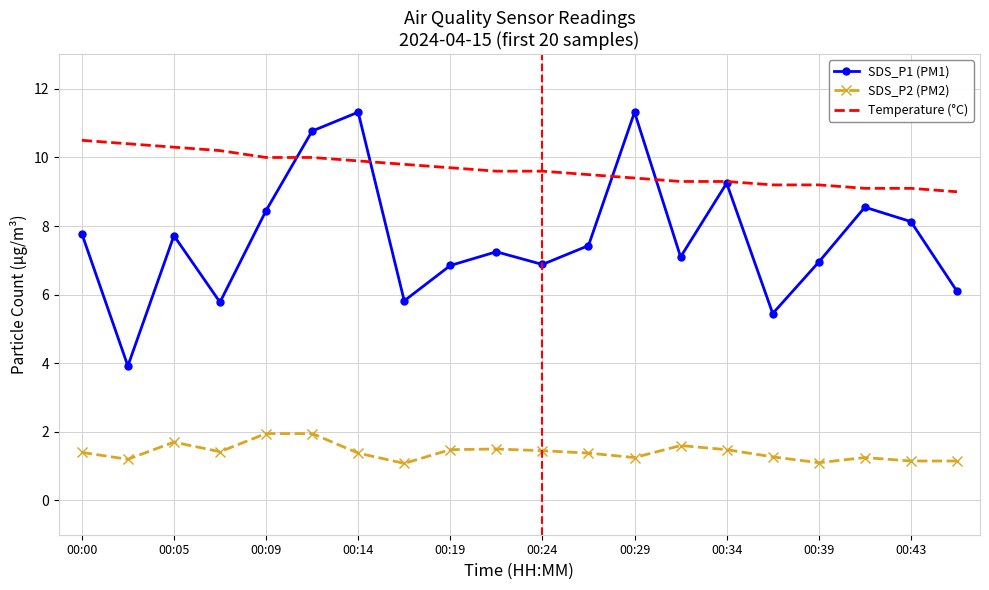

Which series has the largest total across all categories?

Temperature (°C)